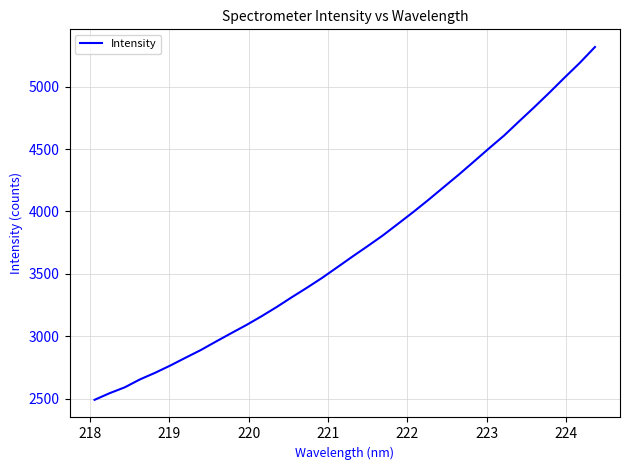

What is the difference between the maximum and minimum values?

2828.8